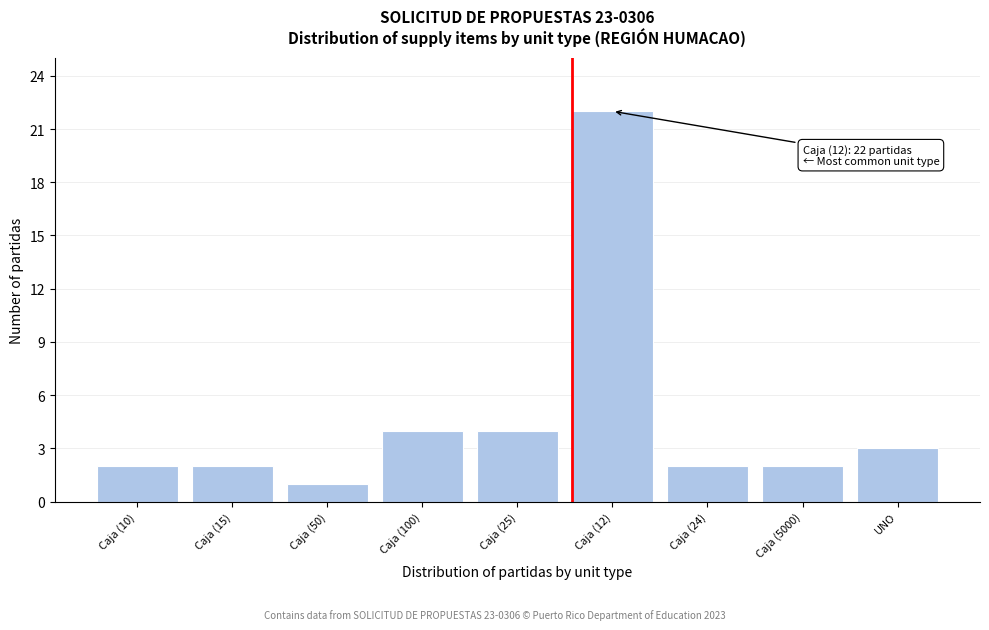

Reading left to right, transcribe all the data shown in this chart.

Caja (10)=2	Caja (15)=2	Caja (50)=1	Caja (100)=4	Caja (25)=4	Caja (12)=22	Caja (24)=2	Caja (5000)=2	UNO=3